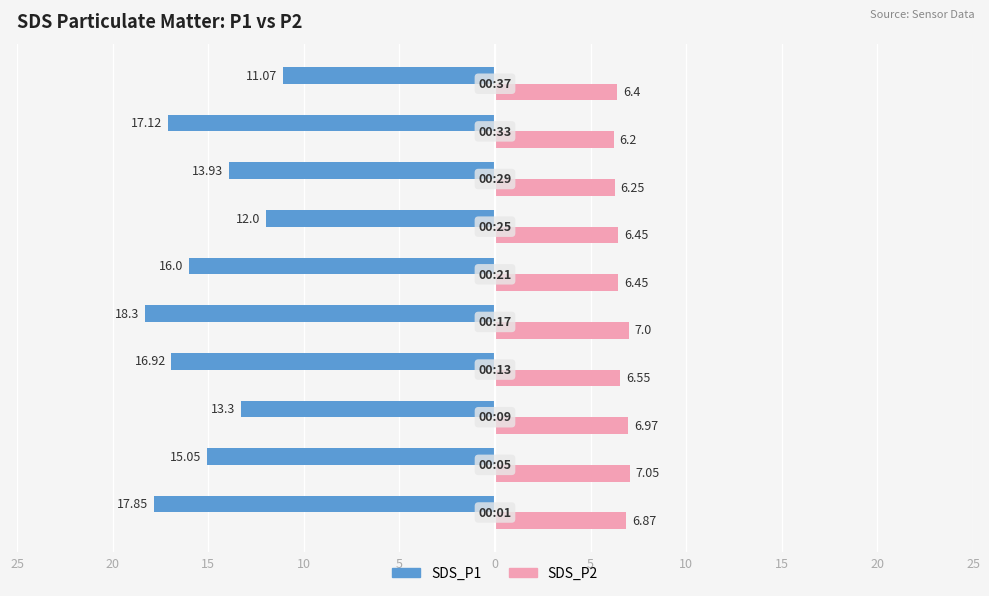

What is the difference between the maximum and minimum values in the SDS_P1 series?

7.2